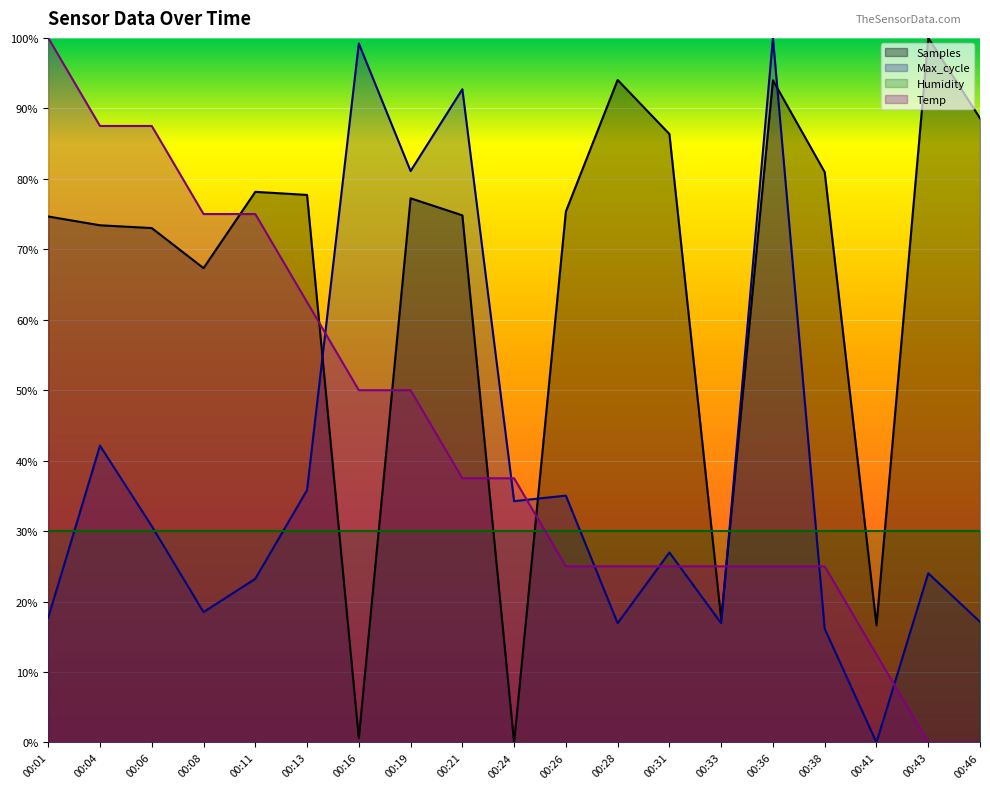

What value does the data have at 00:21?

37.5